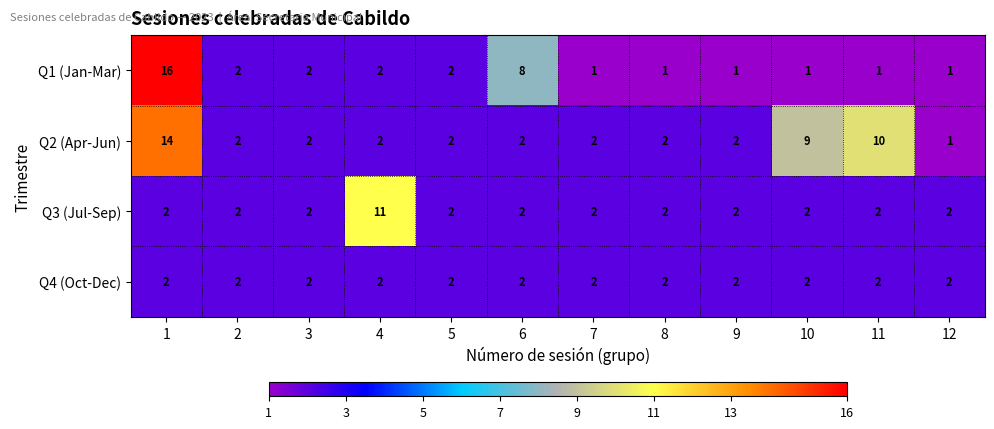

Rank the series by their average value, from lowest to highest.

Q4 (Oct-Dec), Q3 (Jul-Sep), Q1 (Jan-Mar), Q2 (Apr-Jun)